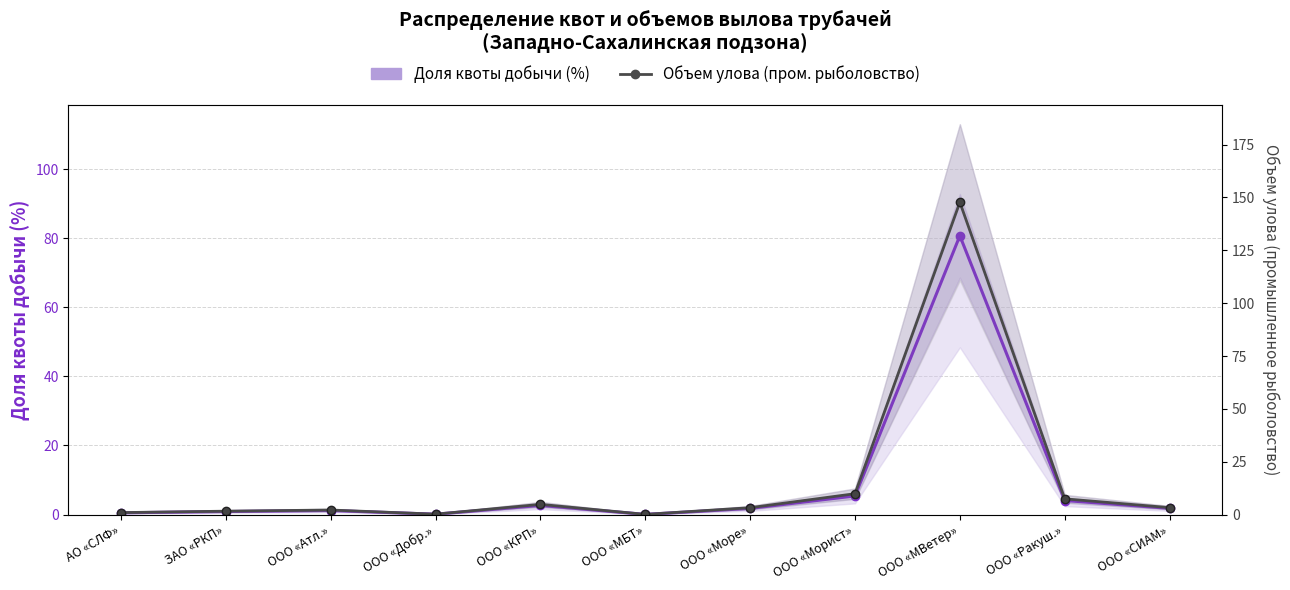

What is the maximum value for Доля квоты добычи (%)?

80.7